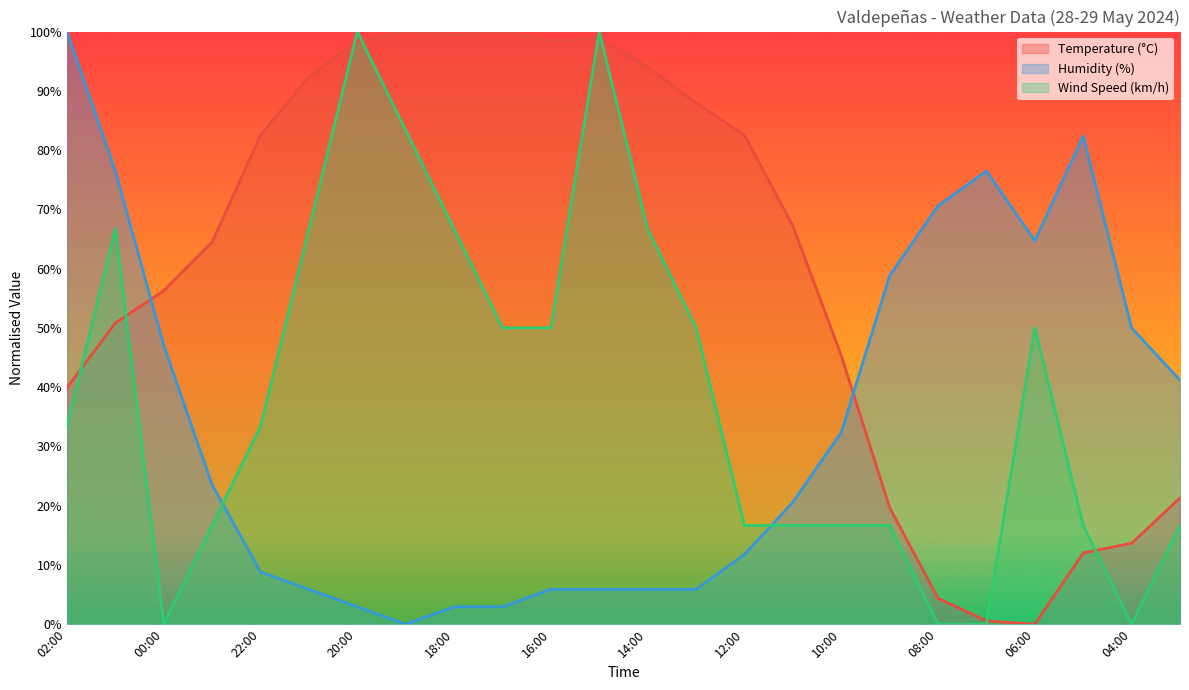

What value does the Wind Speed (km/h) series have at 12:00?

16.7